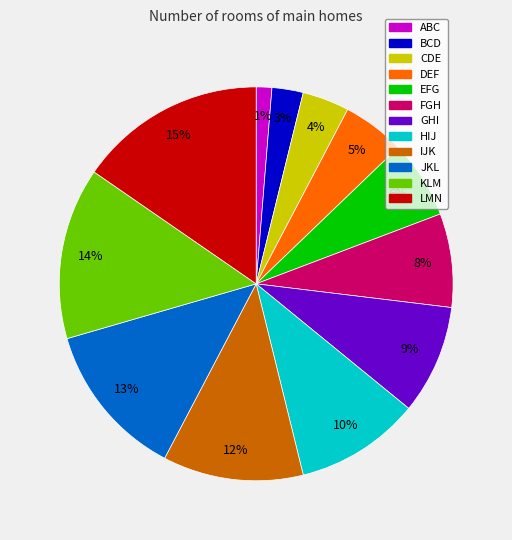

Does JKL represent more than half of the total?

No